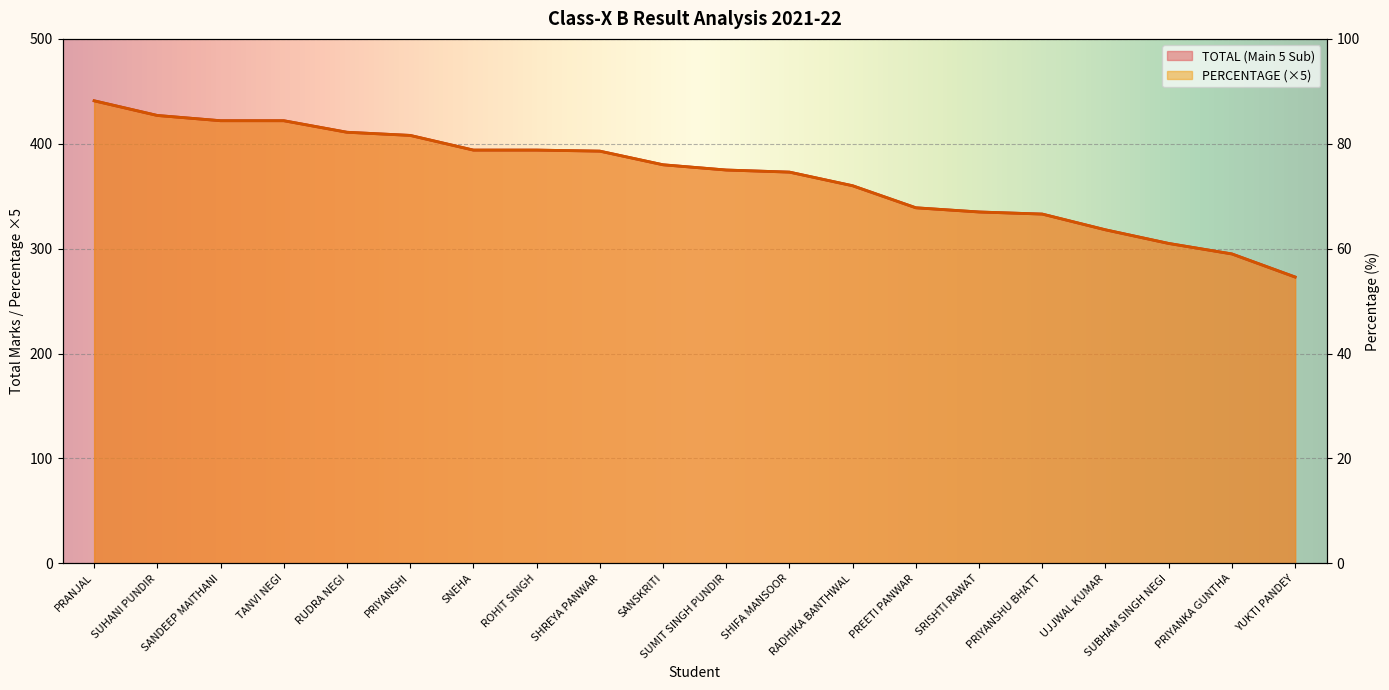

What value does the TOTAL (Main 5 Sub) series have at SRISHTI RAWAT, to the nearest 10?

340